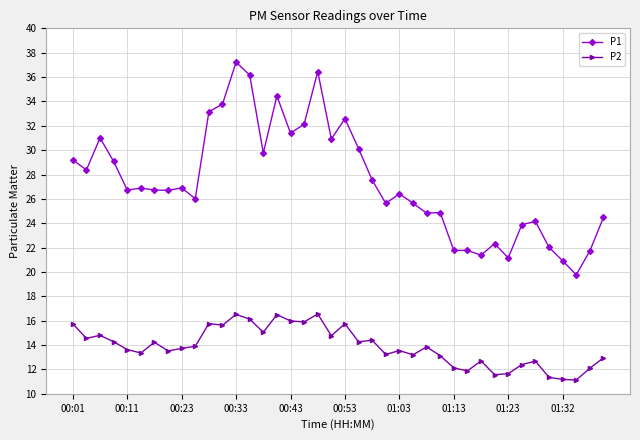

Which series has the widest spread of values?

P1